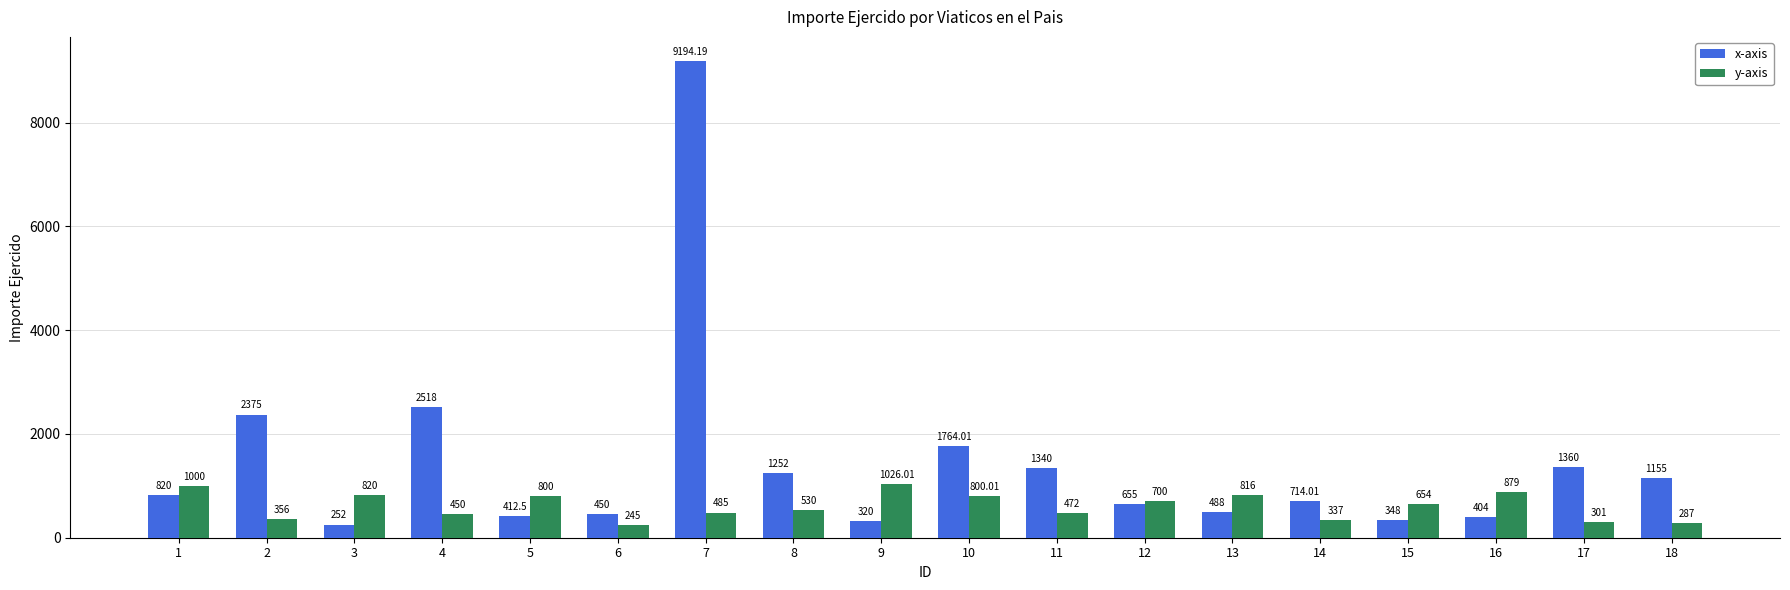

How many groups of bars are there?

18